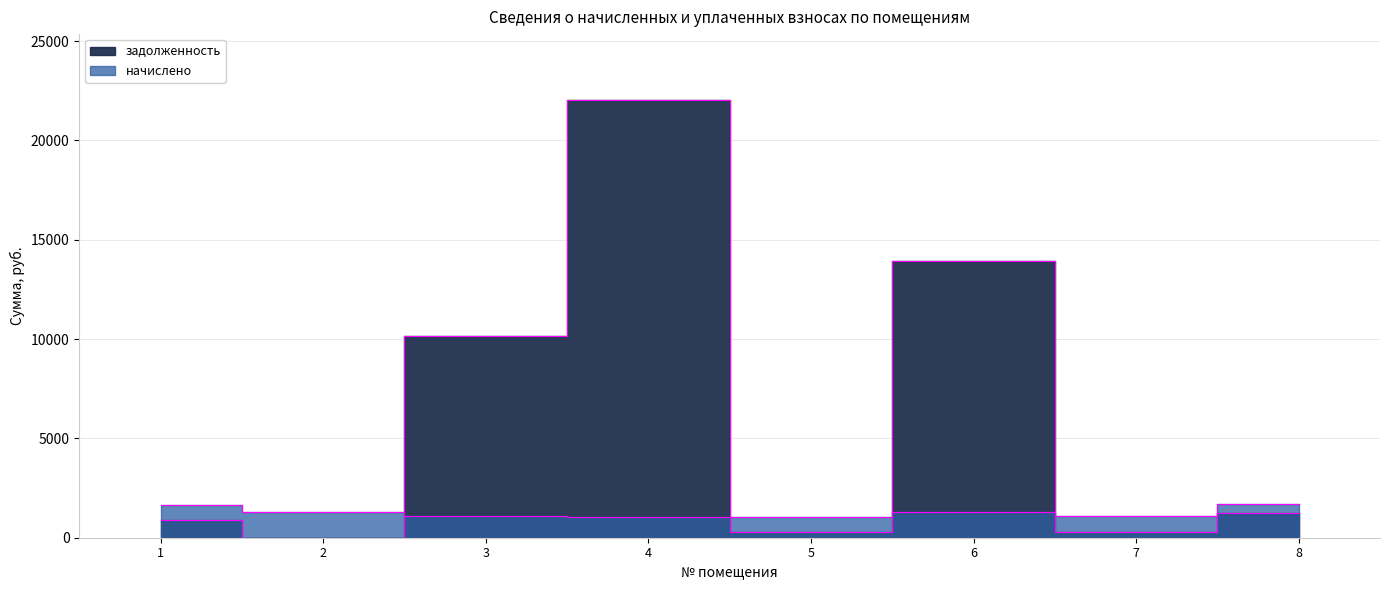

Rank the categories by начислено value from lowest to highest.

5, 4, 7, 3, 2, 6, 1, 8